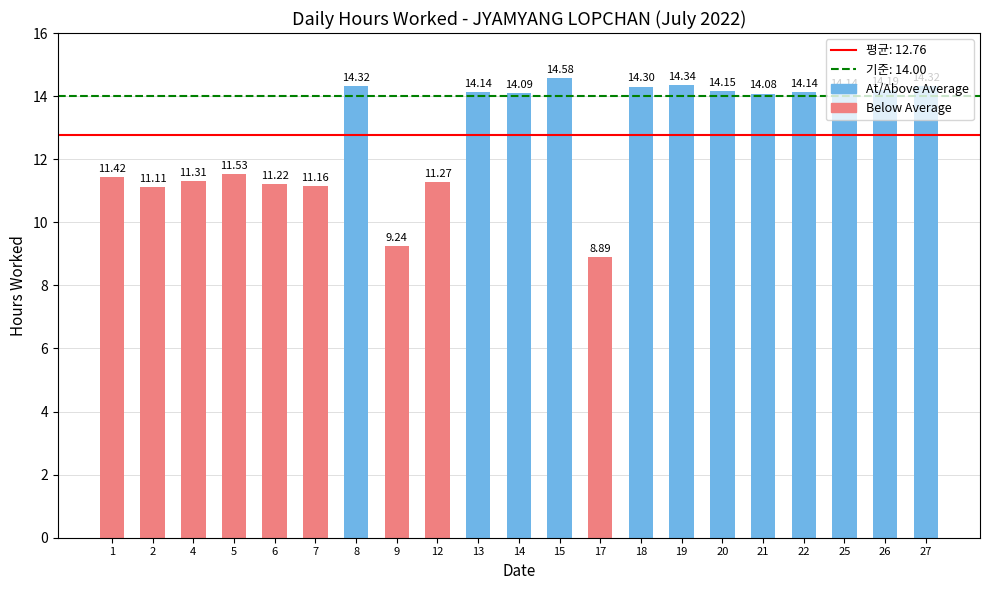

Which category has the lowest value across all series?

17